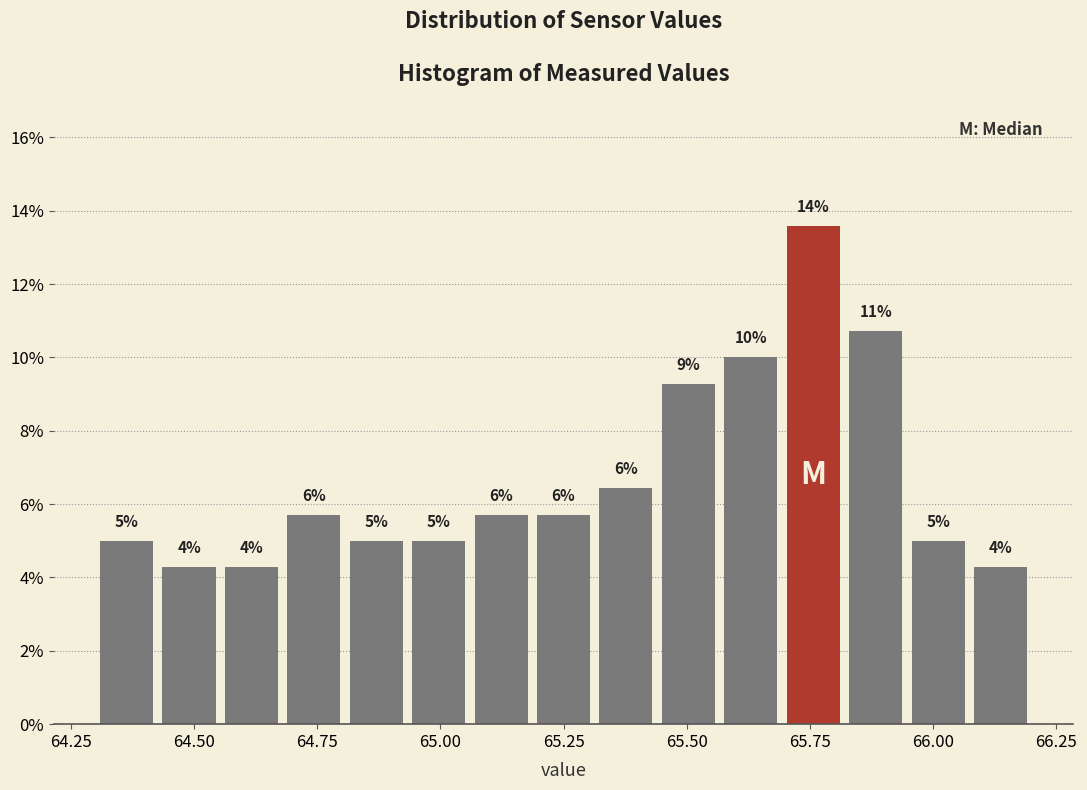

Around what value on the x-axis is the tallest bar? Give the approximate position of its centre, as read against the axis.

65.75